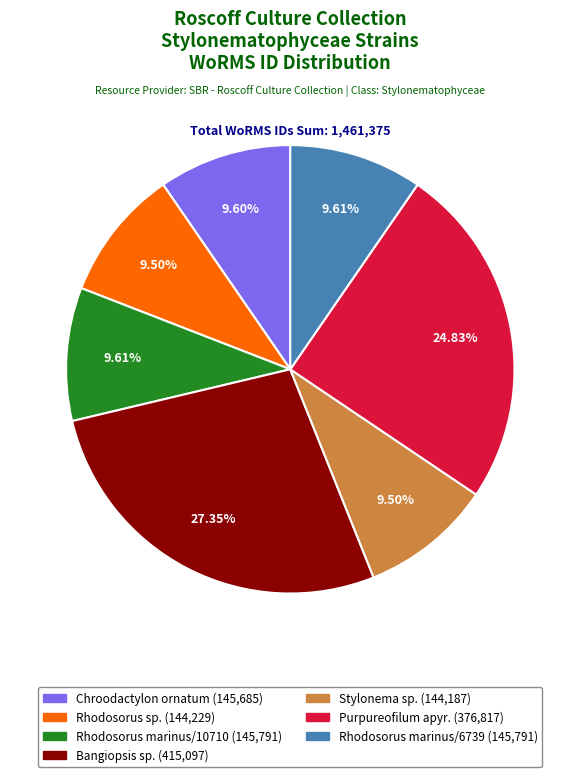

How many segments does this pie chart have?

7